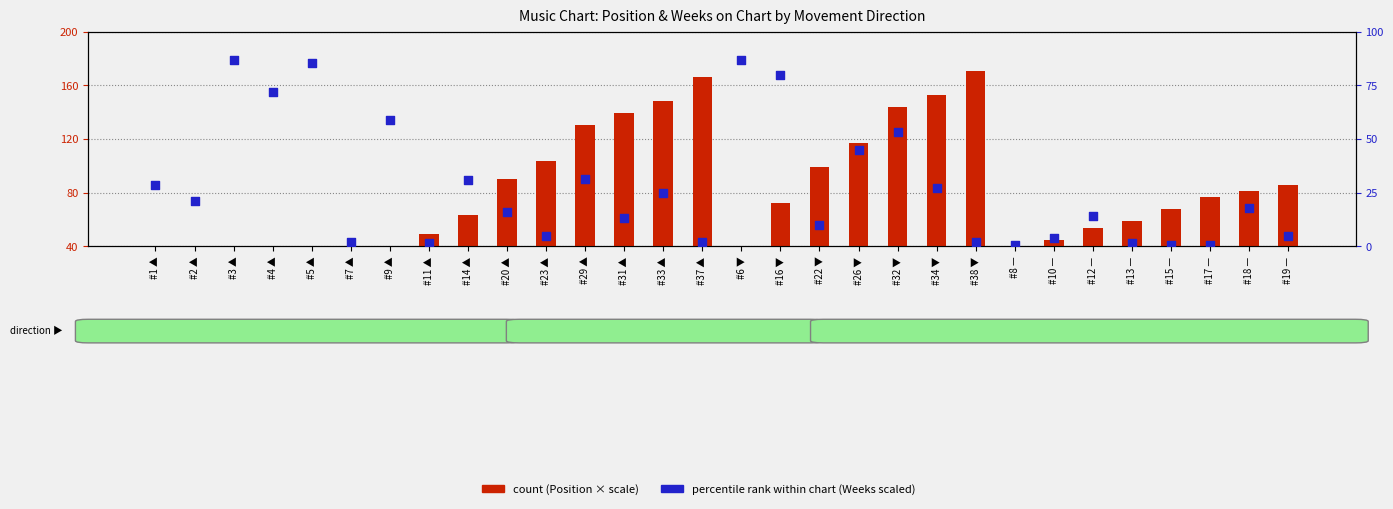

Between #12 — and #29 ▲, which is larger?

#29 ▲